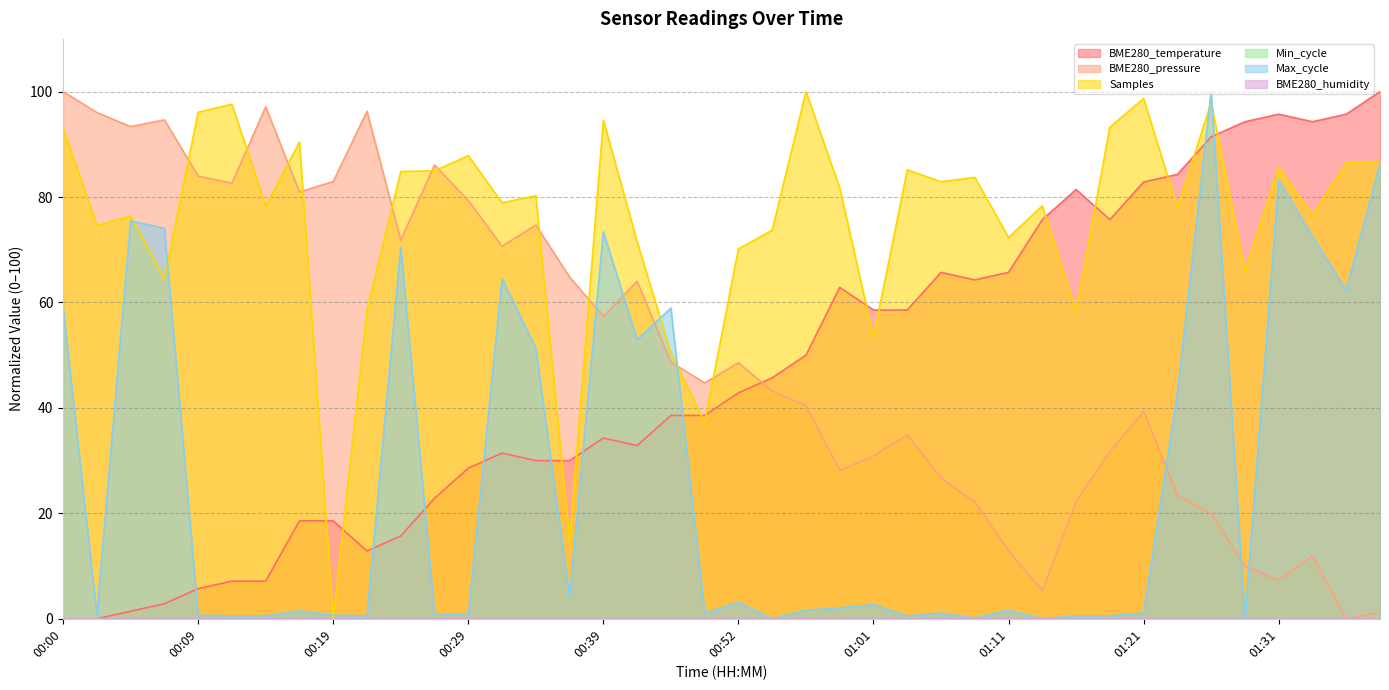

Is it true that the value at 01:36 is 64.5?

False